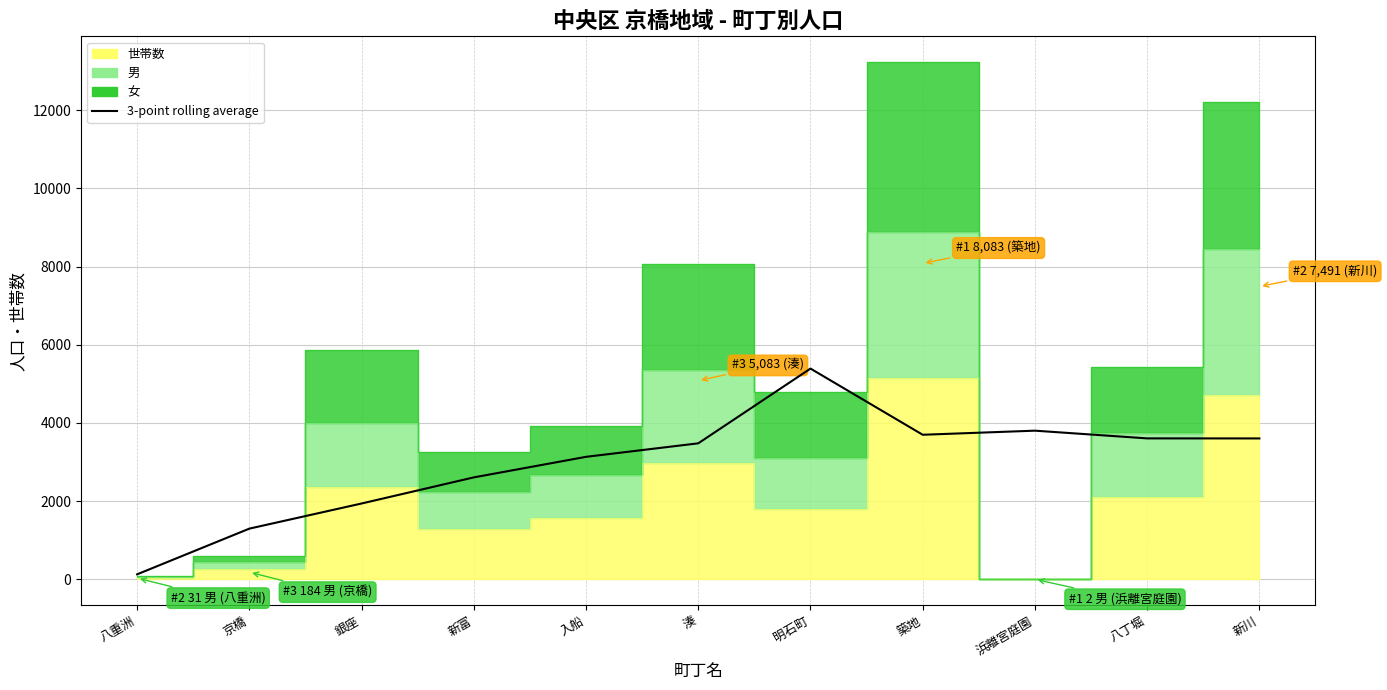

The chart shows a value of 5392.0 at 明石町. True or false?

True